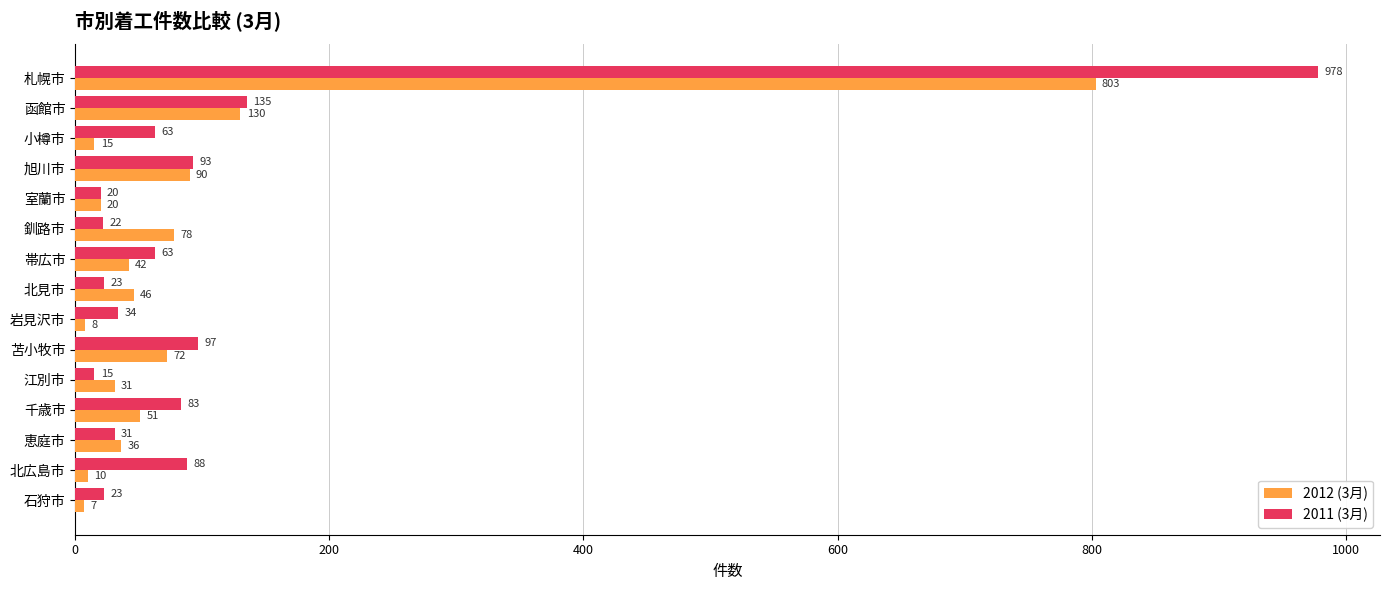

What is the difference between the highest and lowest values at 千歳市?

32